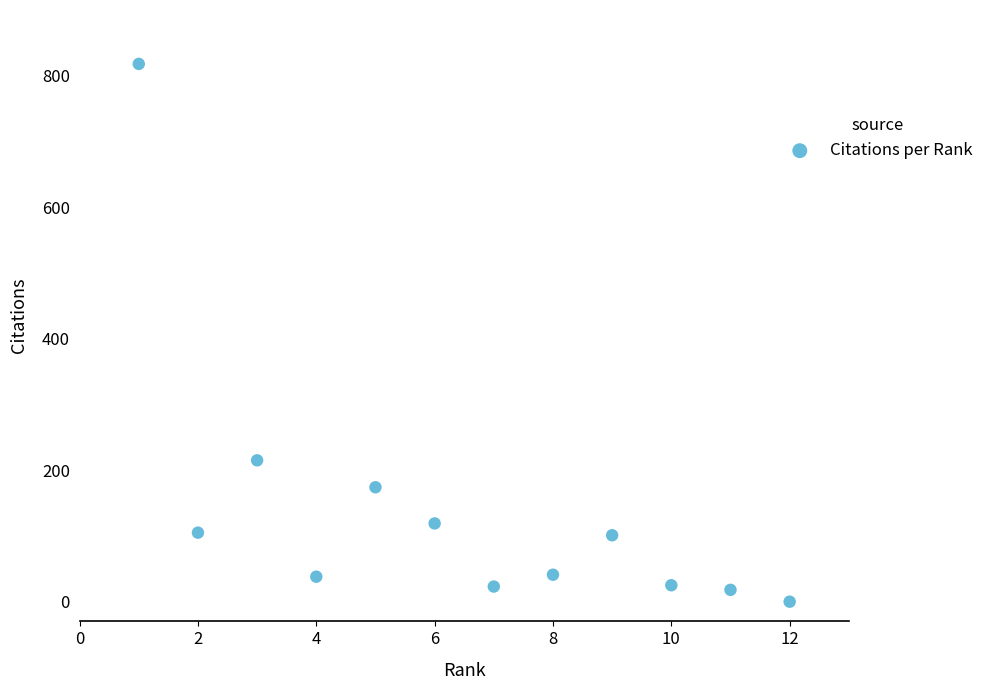

What Y value in the scatter plot is closest to 409?

215